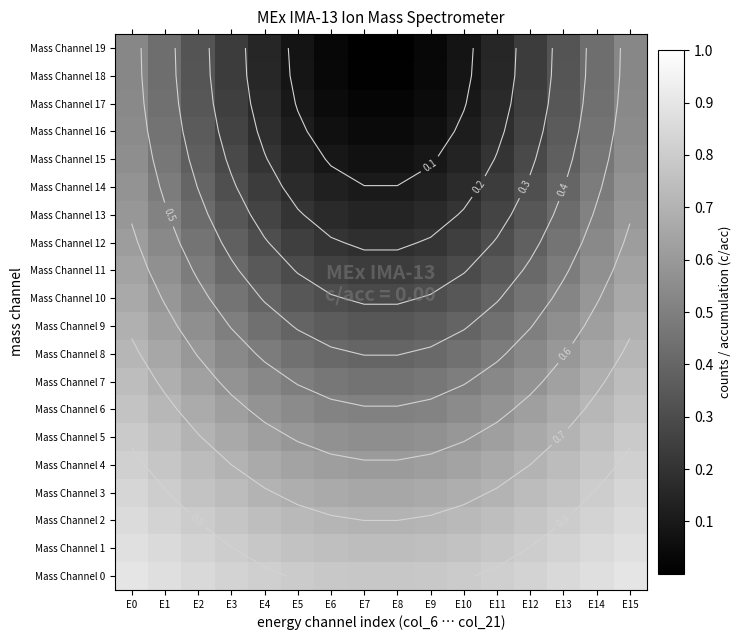

Rank the series by their maximum value, from highest to lowest.

Mass Channel 0, Mass Channel 1, Mass Channel 2, Mass Channel 3, Mass Channel 4, Mass Channel 5, Mass Channel 6, Mass Channel 7, Mass Channel 8, Mass Channel 9, Mass Channel 10, Mass Channel 11, Mass Channel 12, Mass Channel 13, Mass Channel 14, Mass Channel 15, Mass Channel 16, Mass Channel 17, Mass Channel 18, Mass Channel 19